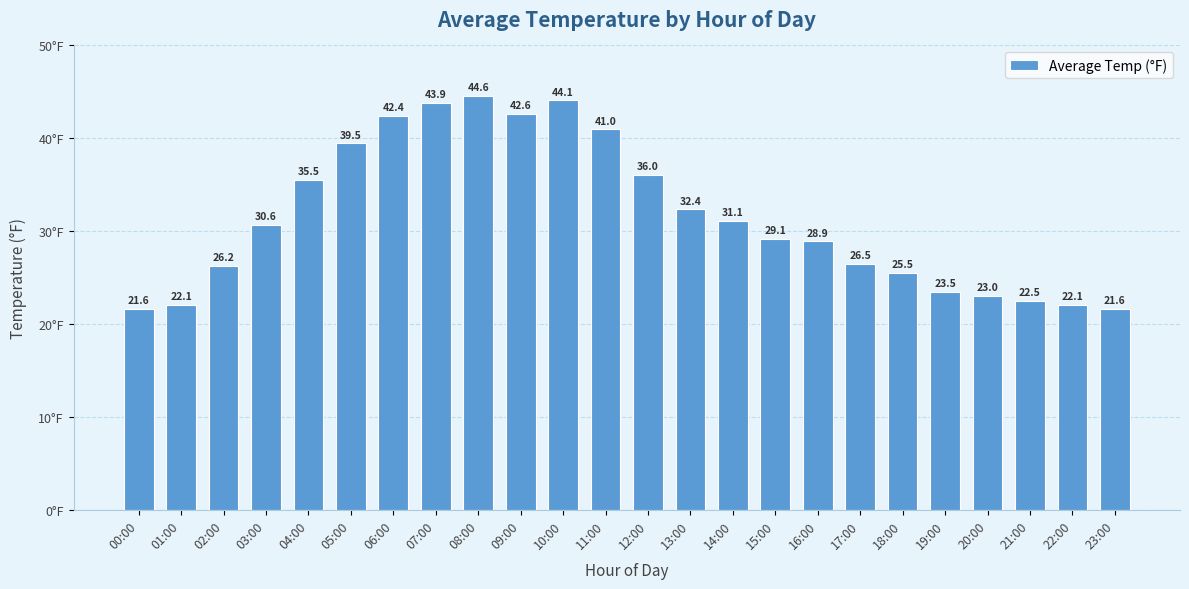

Which has a higher value, 07:00 or 06:00?

07:00